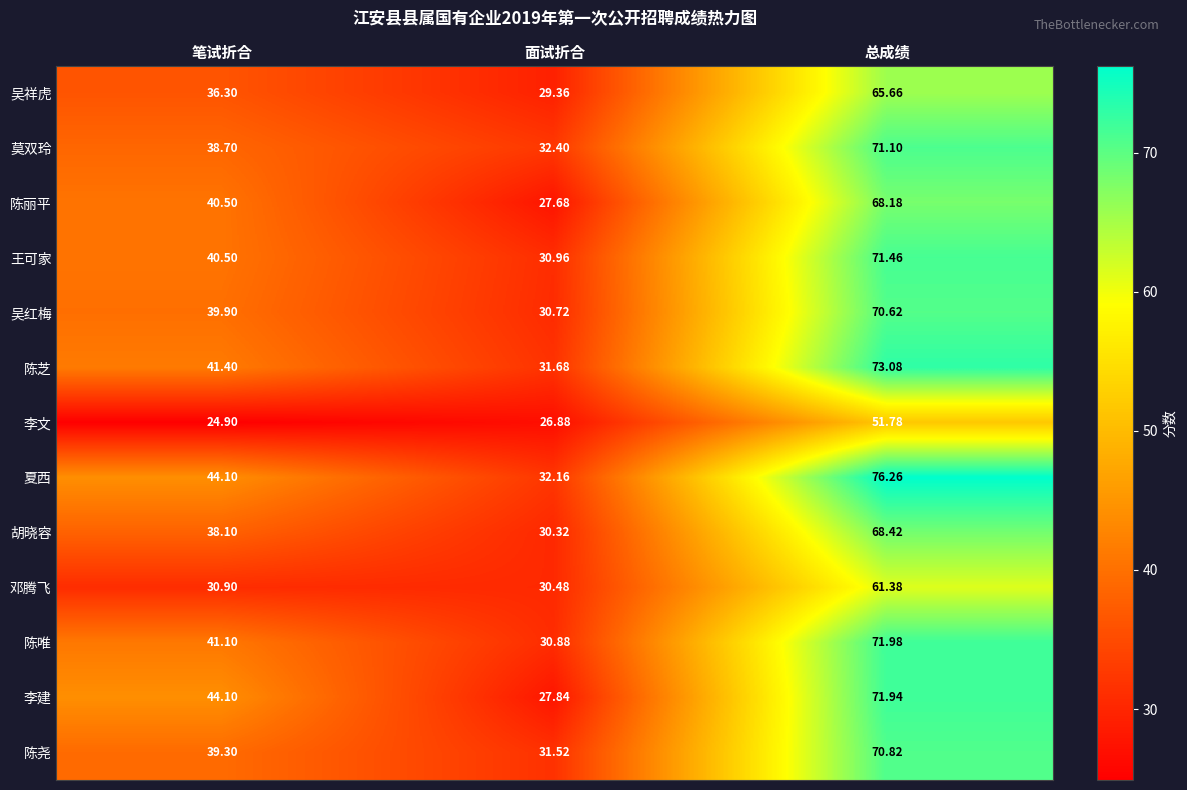

At which label does 陈丽平 first exceed 40?

笔试折合